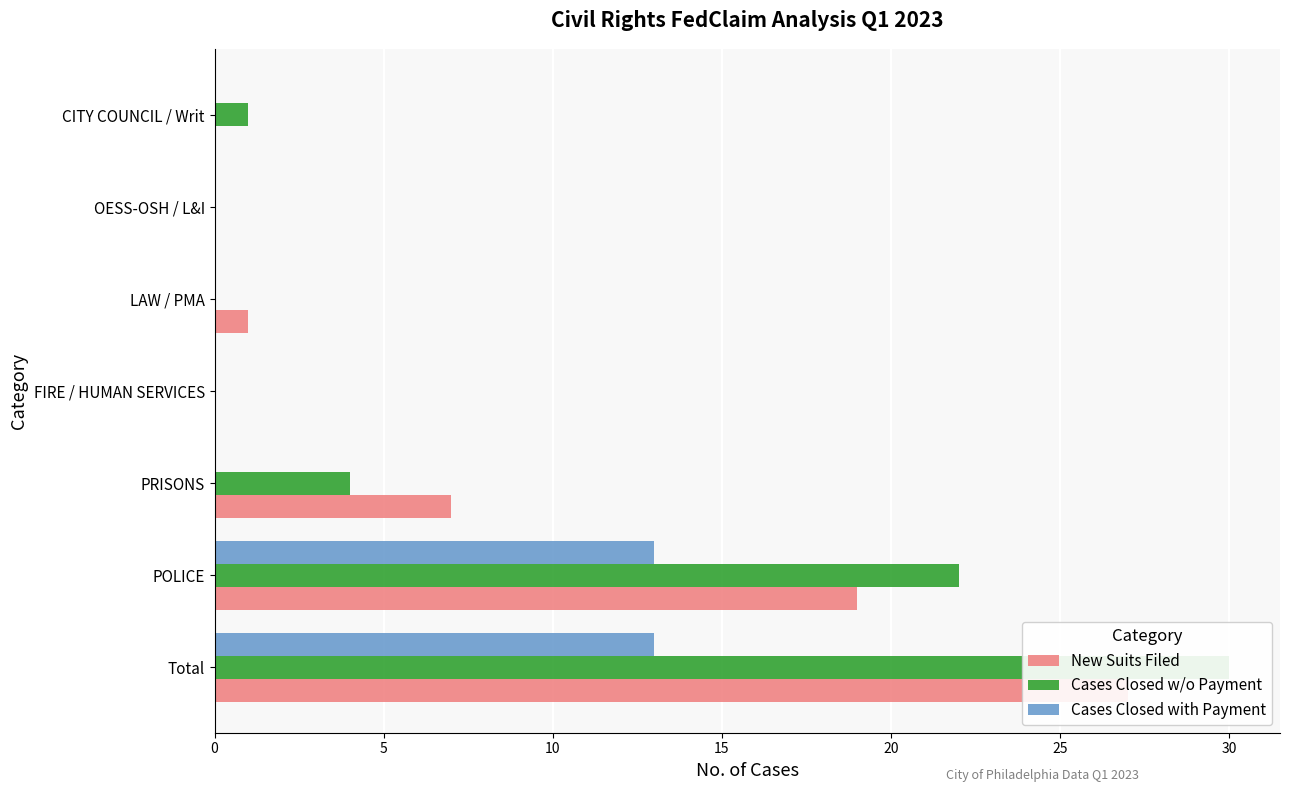

Reading left to right, list all the values displayed in this chart.

New Suits Filed: 27	19	7	0	1	0	0
Cases Closed w/o Payment: 30	22	4	0	0	0	1
Cases Closed with Payment: 13	13	0	0	0	0	0